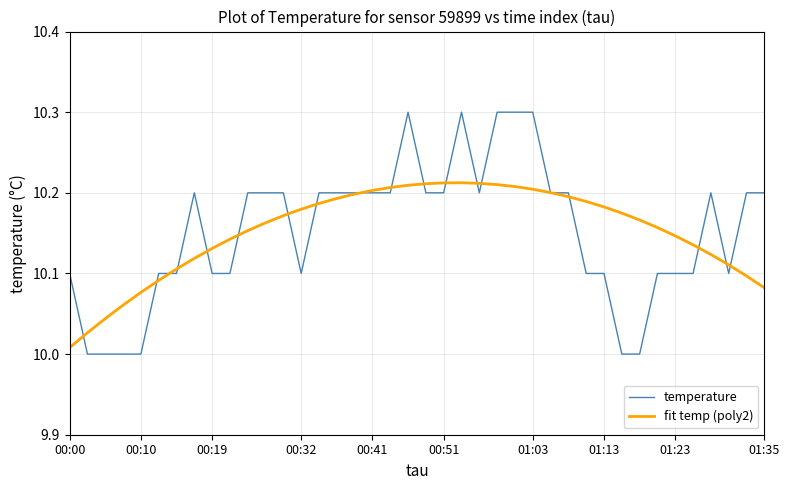

Rank the series by their maximum value, from highest to lowest.

temperature, fit temp (poly2)